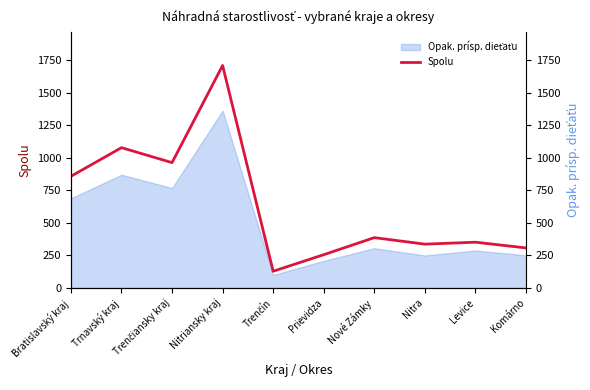

Where is the first local minimum?

Trenčiansky kraj